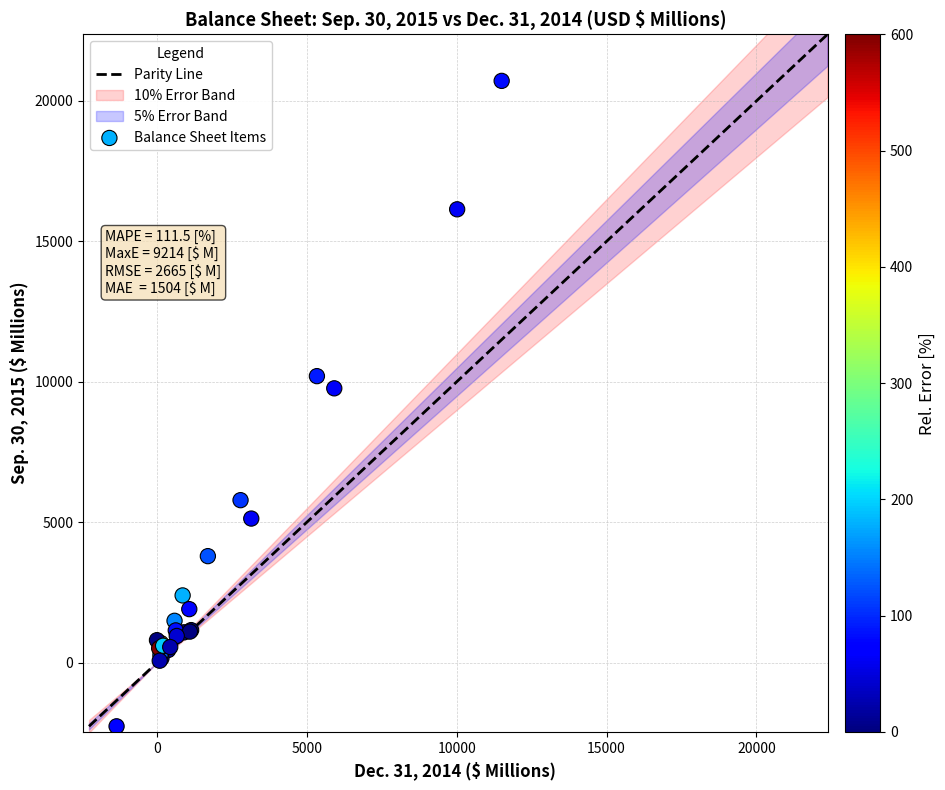

What Y value in the scatter plot is closest to 9223?

9767